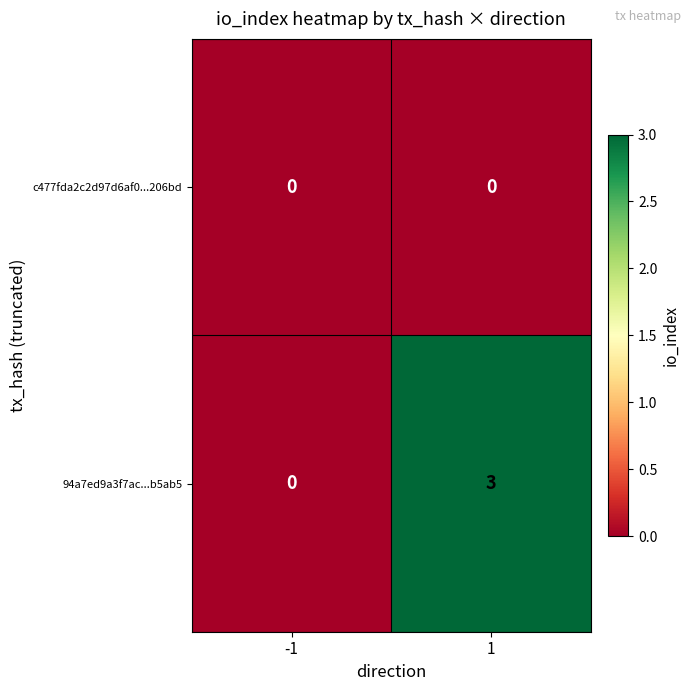

How many series are shown in this chart?

2